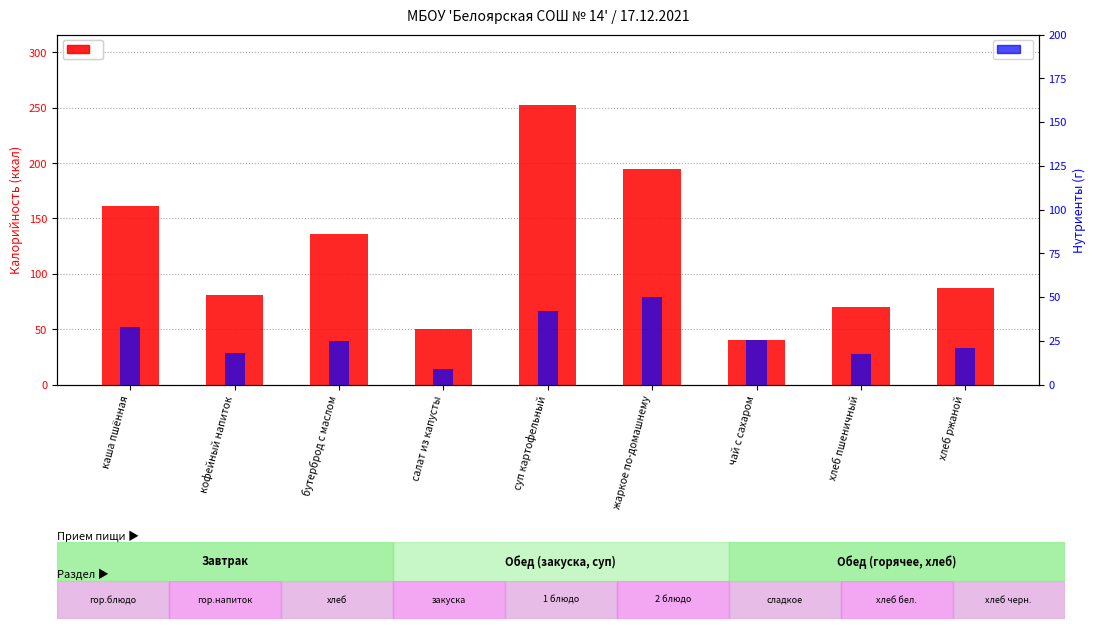

What is the difference between the Калорийность values at суп картофельный and каша пшённая?

92.0